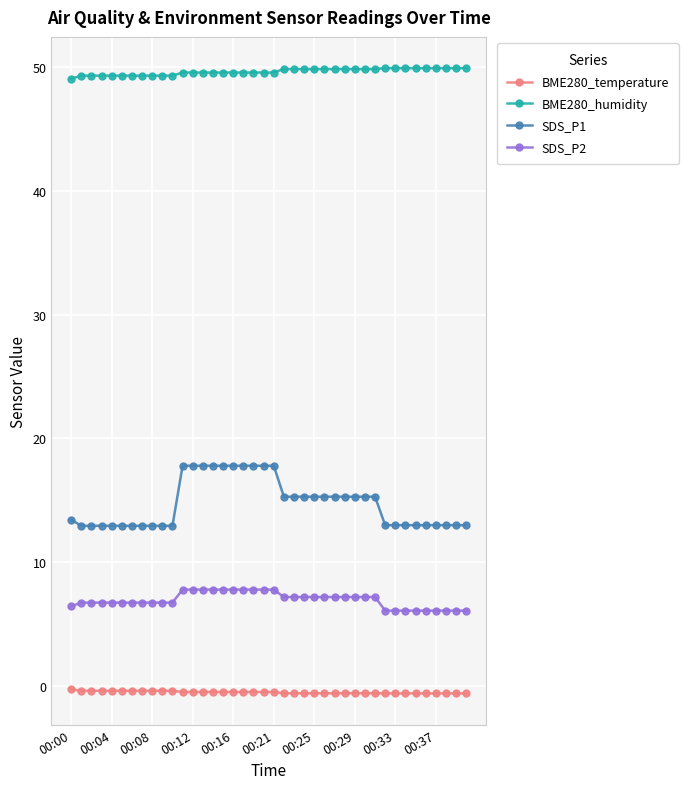

List the series in order of their peak value, highest first.

BME280_humidity, SDS_P1, SDS_P2, BME280_temperature